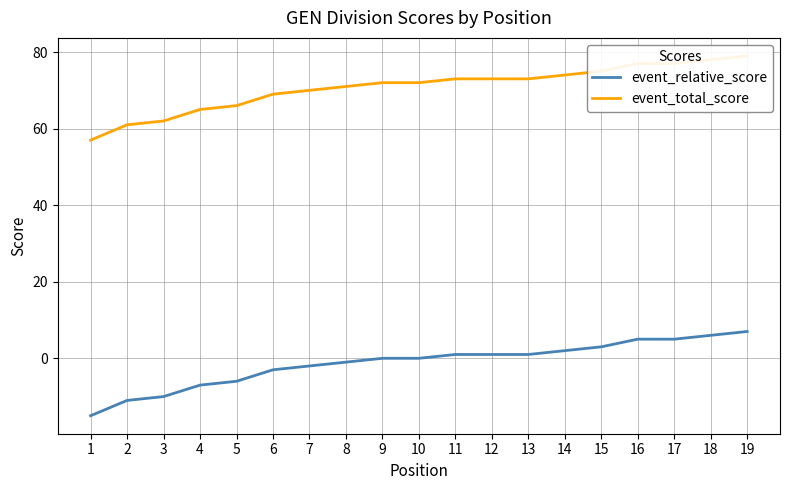

Reading right to left, extract all data points from this chart.

event_relative_score: 7	6	5	5	3	2	1	1	1	0	0	-1	-2	-3	-6	-7	-10	-11	-15
event_total_score: 79	78	77	77	75	74	73	73	73	72	72	71	70	69	66	65	62	61	57